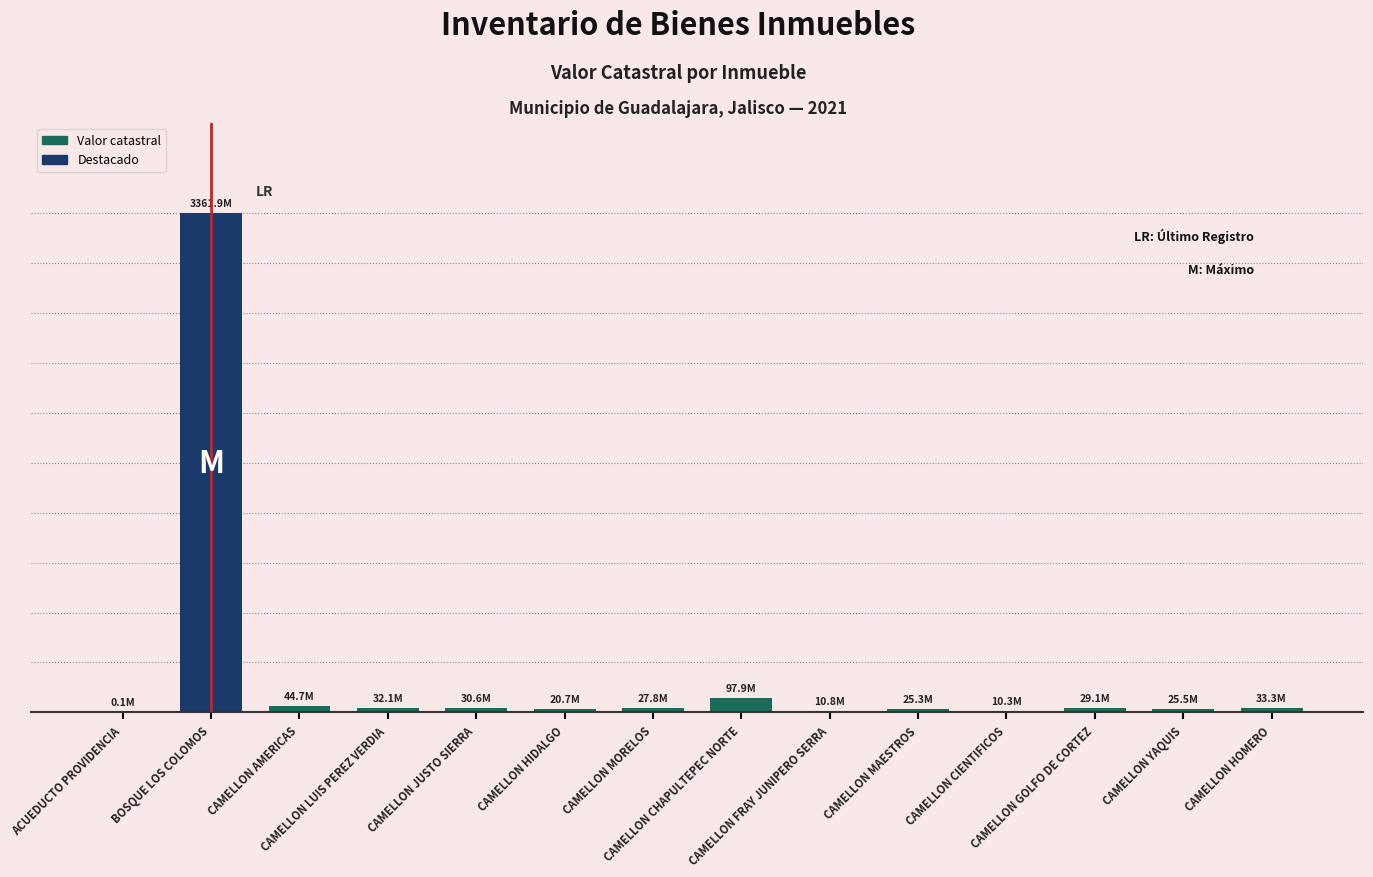

Are the bars horizontal?

No